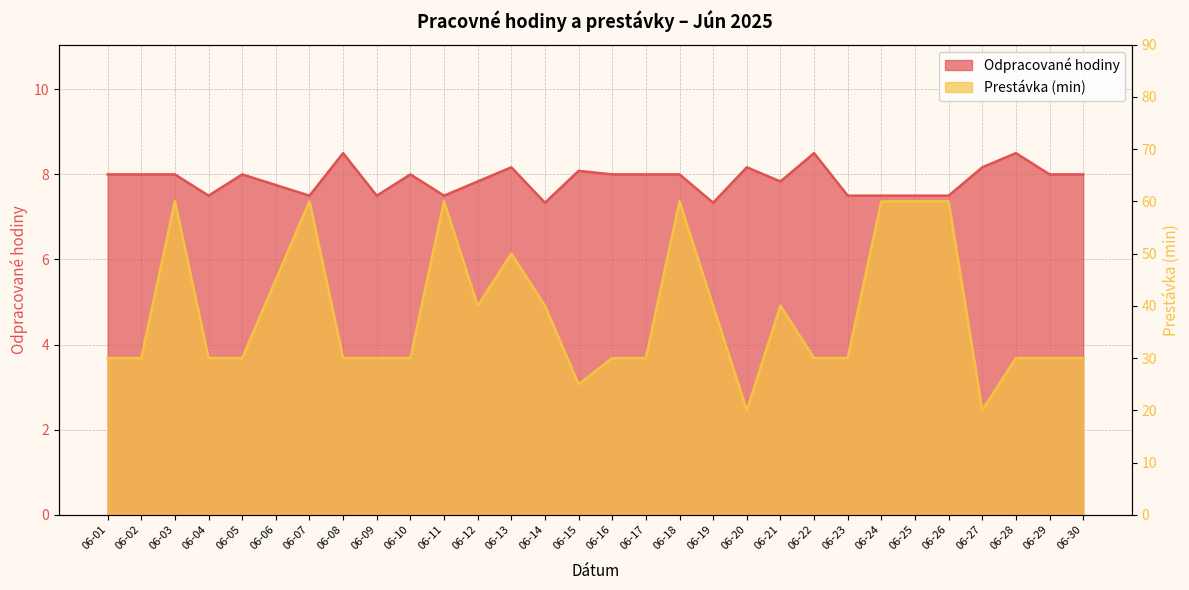

Reading left to right, transcribe all the data shown in this chart.

Odpracované hodiny: 8.0	8.0	8.0	7.5	8.0	7.8	7.5	8.5	7.5	8.0	7.5	7.8	8.2	7.3	8.1	8.0	8.0	8.0	7.3	8.2	7.8	8.5	7.5	7.5	7.5	7.5	8.2	8.5	8.0	8.0
Prestávka (min): 30.0	30.0	60.0	30.0	30.0	45.0	60.0	30.0	30.0	30.0	60.0	40.0	50.0	40.0	25.0	30.0	30.0	60.0	40.0	20.0	40.0	30.0	30.0	60.0	60.0	60.0	20.0	30.0	30.0	30.0